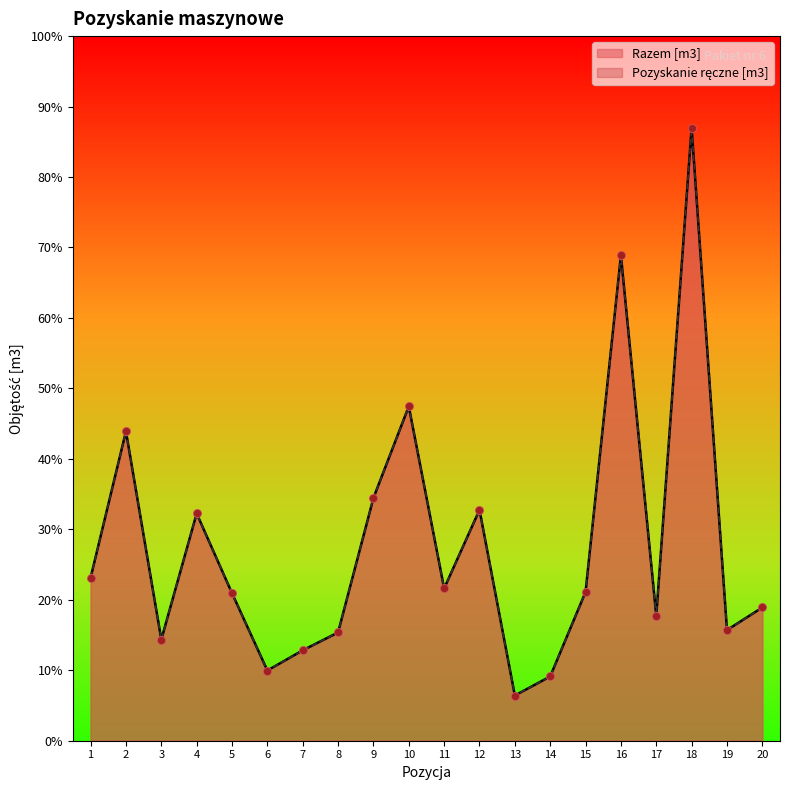

Is the value of Razem [m3] at TPP greater than the value of Pozyskanie reczne [m3] at TPP?

No